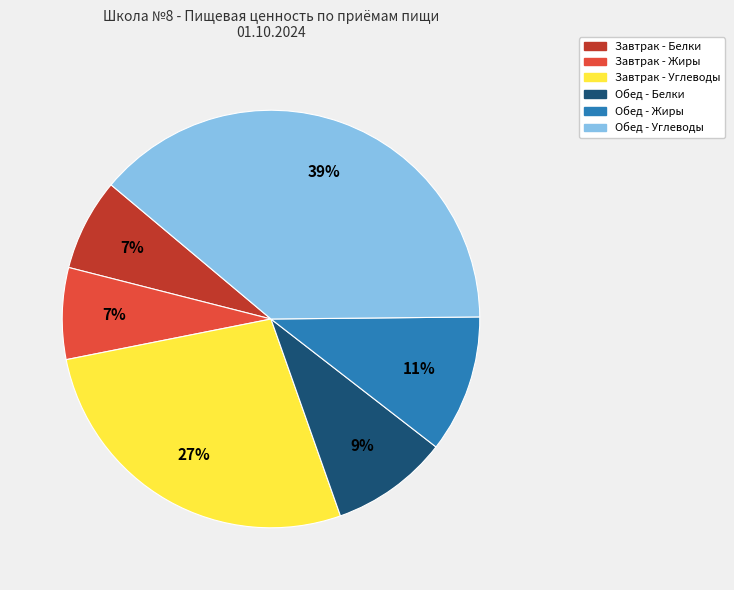

To the nearest percent, what is the average slice percentage?

17%